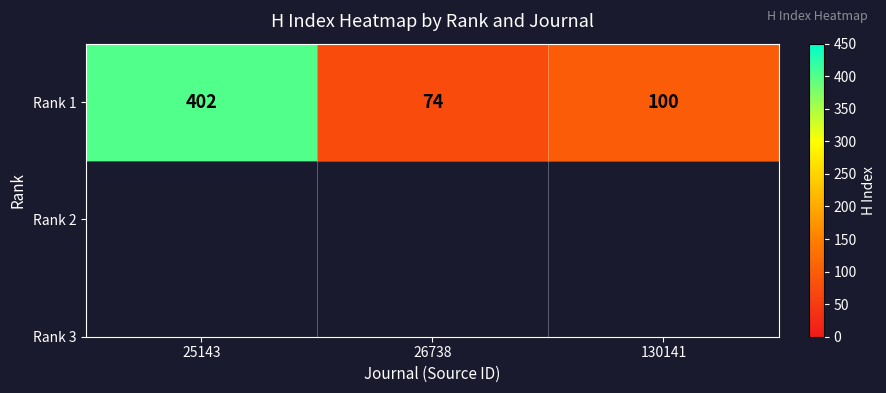

What is the ratio of the value at 26738 to the value at 130141?

0.7